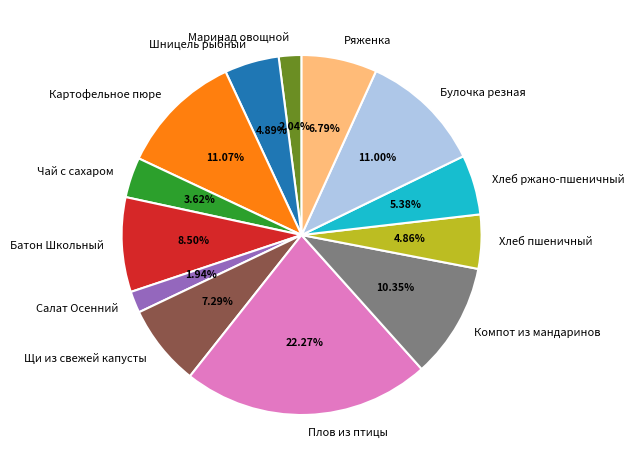

Does Картофельное пюре account for over 50% of the chart?

No